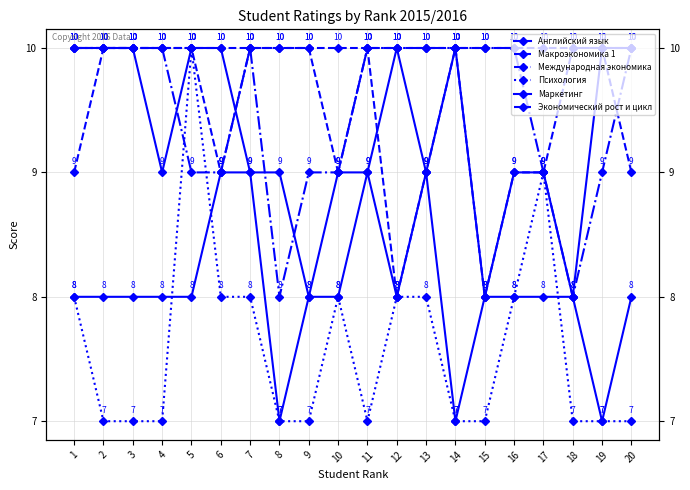

What are all the series names shown in the legend?

Английский язык, Макроэкономика 1, Международная экономика, Психология, Маркетинг, Экономический рост и цикл